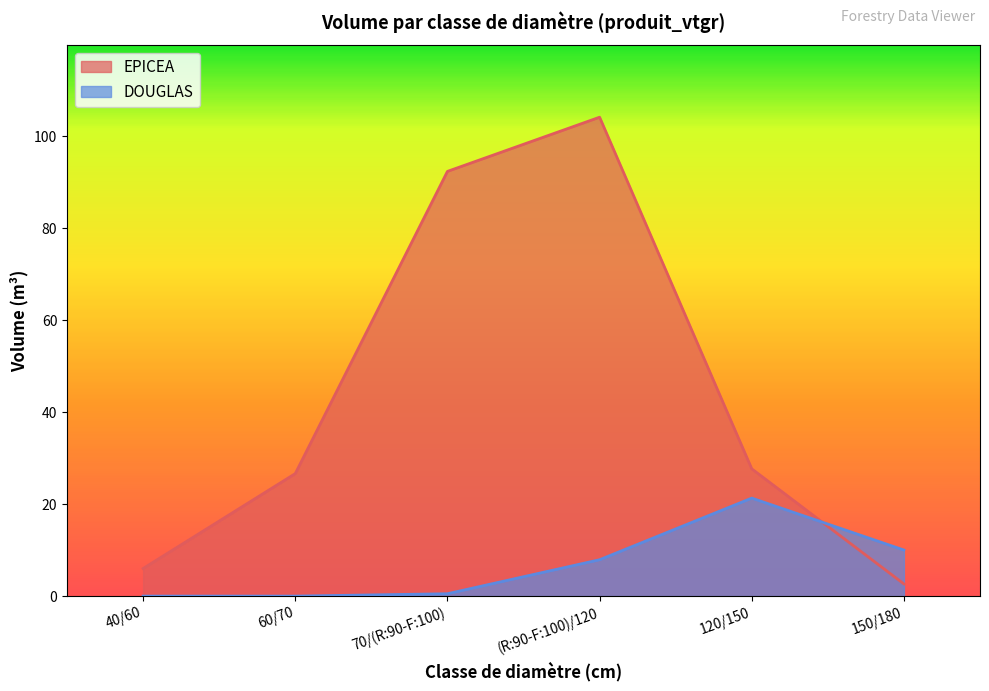

Read the EPICEA value at 120/150.

27.7